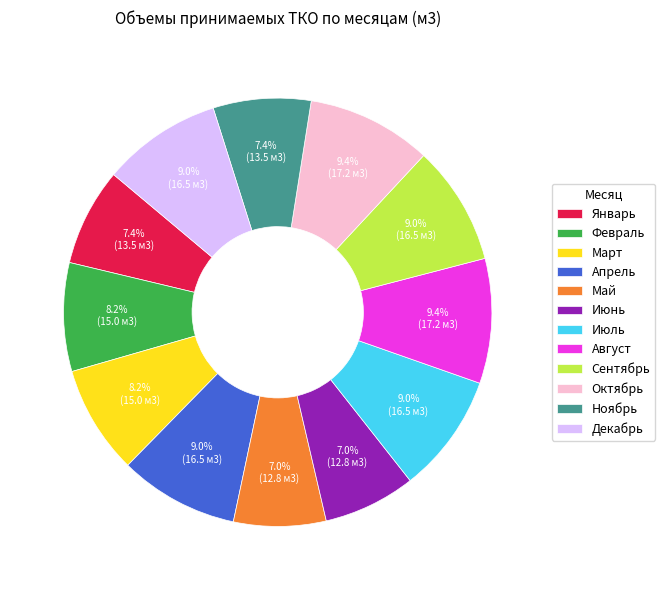

True or false: Июль accounts for 9% of the total.

True